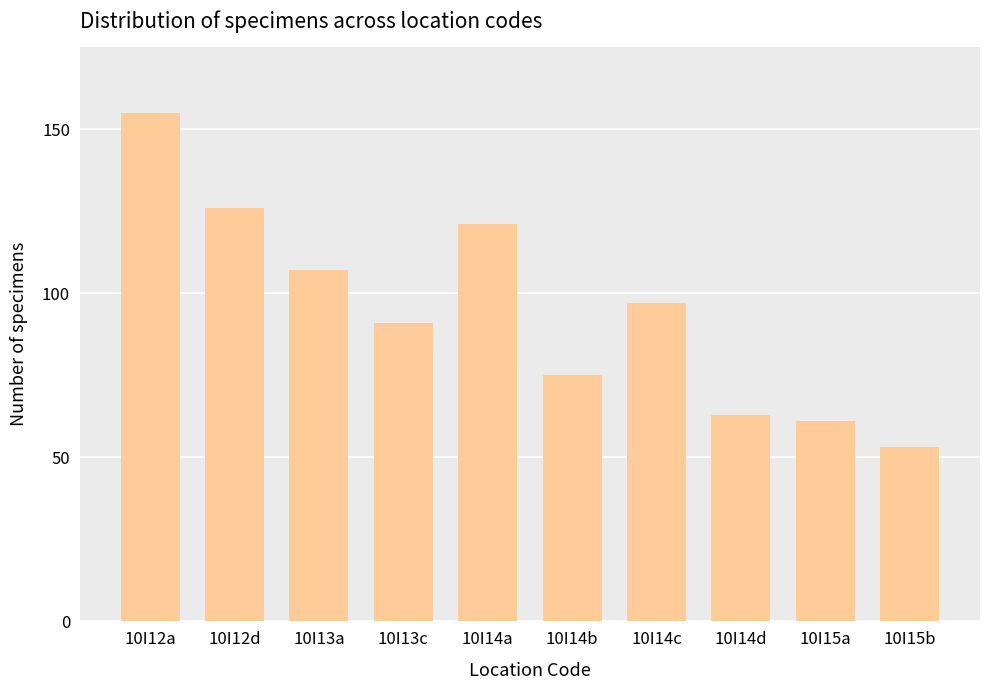

Approximately how many times larger is the value at 10I13c compared to 10I14c?

0.9